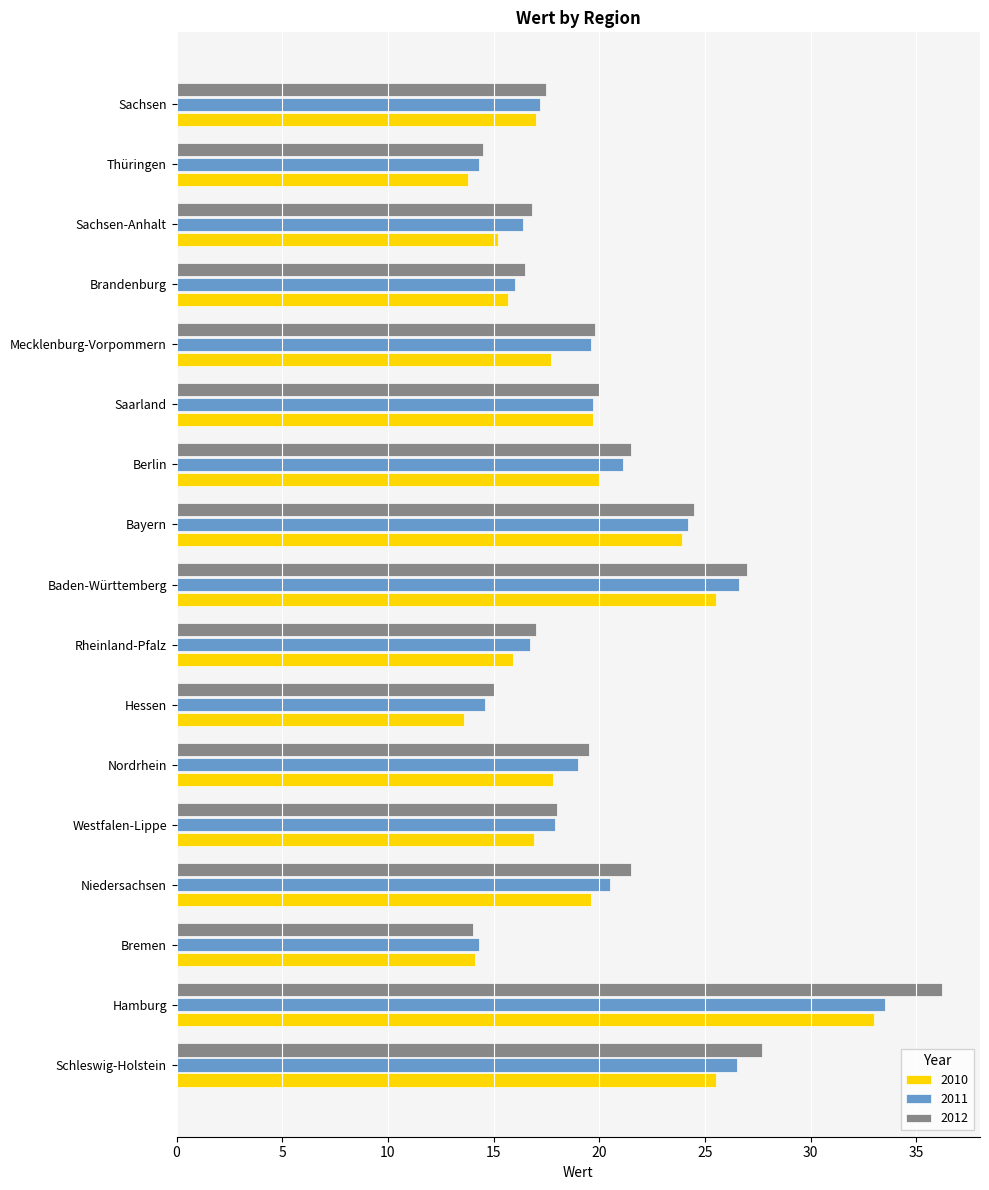

What is the difference between the second highest and minimum values in the 2012 series?

13.7